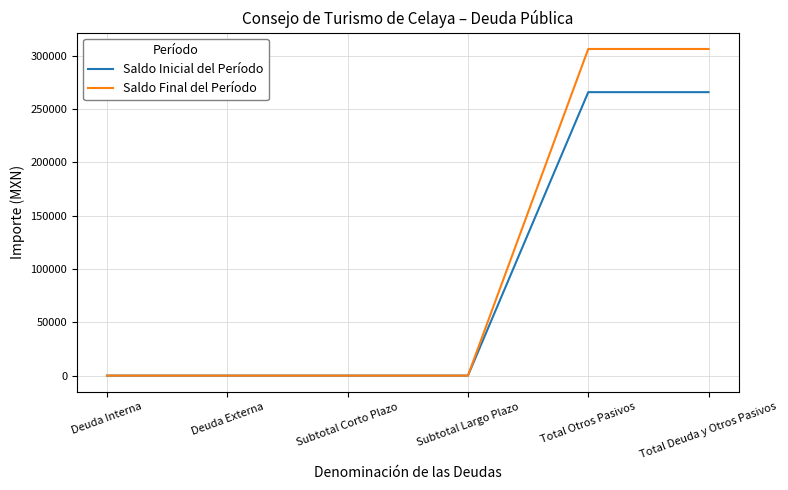

The value of Saldo Inicial del Período at Subtotal Largo Plazo is 0.0. True or false?

True